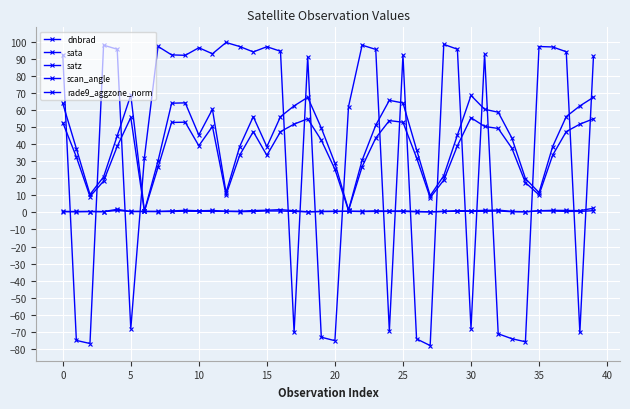

How many lines are shown in the chart?

5